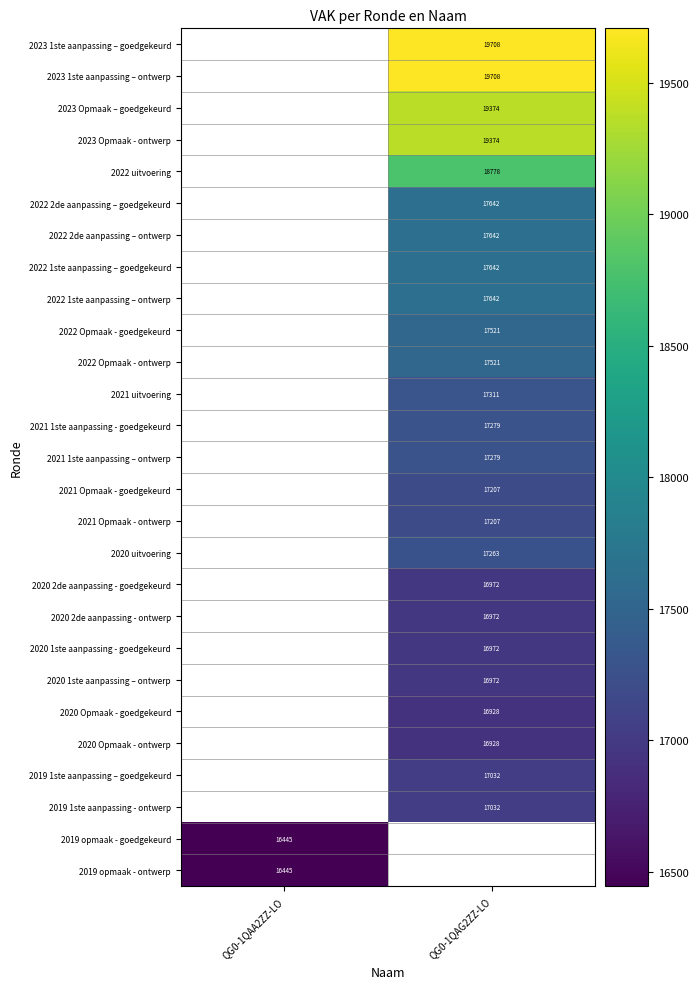

Is it true that 2020 2de aanpassing - goedgekeurd equals 9500 at QG0-1QAG2ZZ-LO?

False